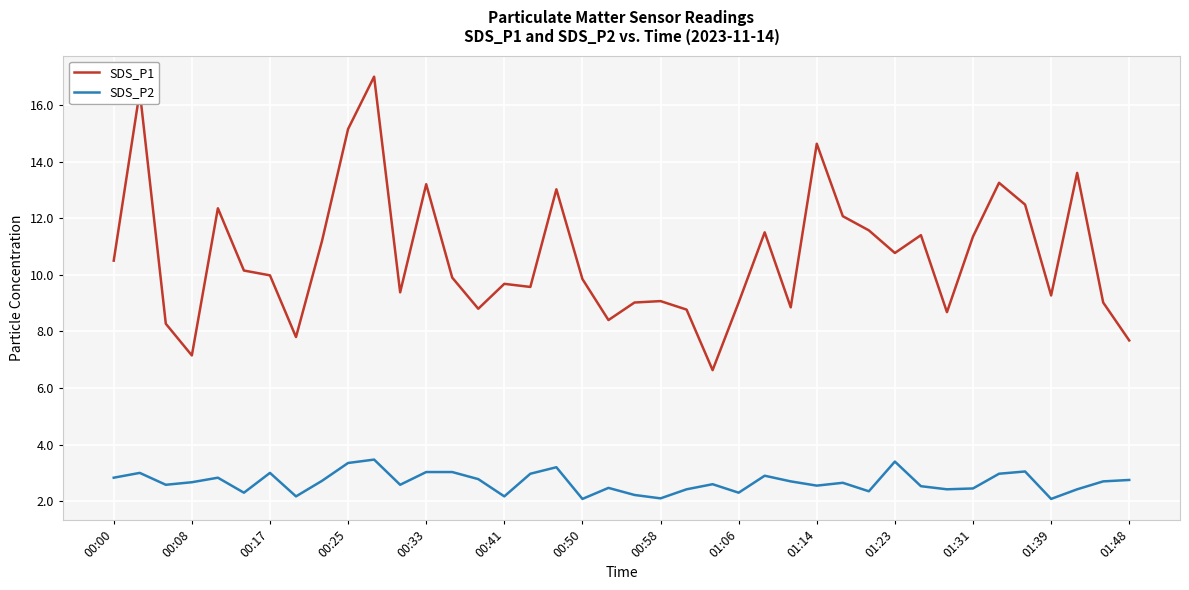

Which series has the largest range (max minus min)?

SDS_P1